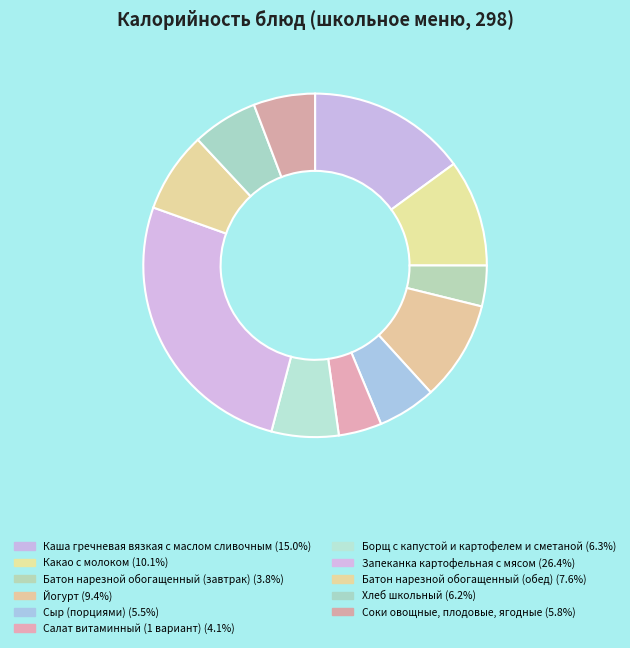

Which slice is the smallest?

Батон нарезной обогащенный (завтрак)